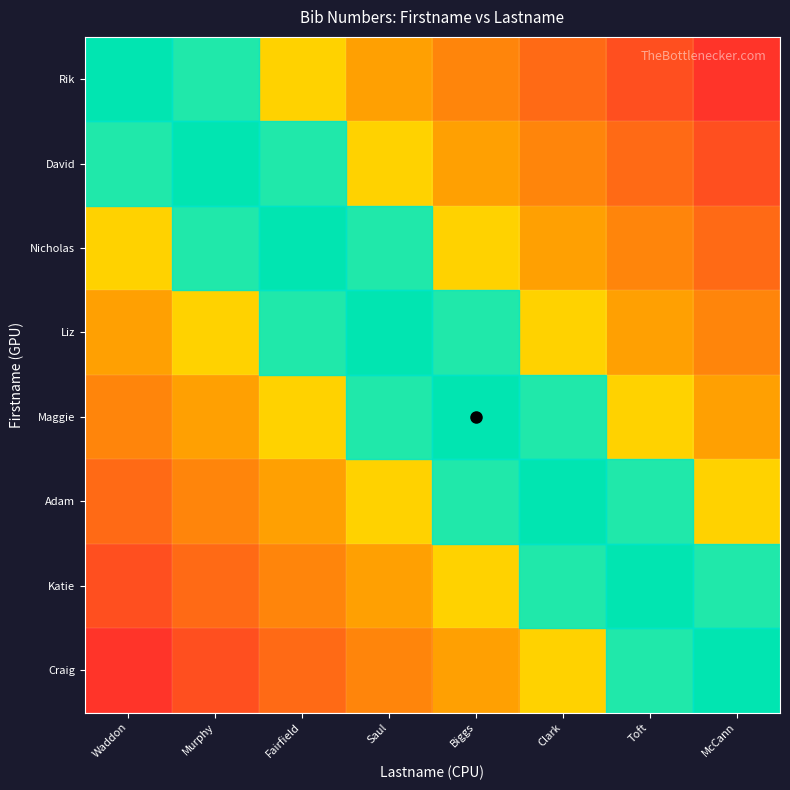

Reading left to right, transcribe all the data shown in this chart.

Rik: Waddon=0.0	Murphy=0.1	Fairfield=0.2	Saul=0.4	Biggs=0.5	Clark=0.6	Toft=0.8	McCann=0.9
David: Waddon=0.1	Murphy=0.0	Fairfield=0.1	Saul=0.2	Biggs=0.4	Clark=0.5	Toft=0.6	McCann=0.8
Nicholas: Waddon=0.2	Murphy=0.1	Fairfield=0.0	Saul=0.1	Biggs=0.2	Clark=0.4	Toft=0.5	McCann=0.6
Liz: Waddon=0.4	Murphy=0.2	Fairfield=0.1	Saul=0.0	Biggs=0.1	Clark=0.2	Toft=0.4	McCann=0.5
Maggie: Waddon=0.5	Murphy=0.4	Fairfield=0.2	Saul=0.1	Biggs=0.0	Clark=0.1	Toft=0.2	McCann=0.4
Adam: Waddon=0.6	Murphy=0.5	Fairfield=0.4	Saul=0.2	Biggs=0.1	Clark=0.0	Toft=0.1	McCann=0.2
Katie: Waddon=0.8	Murphy=0.6	Fairfield=0.5	Saul=0.4	Biggs=0.2	Clark=0.1	Toft=0.0	McCann=0.1
Craig: Waddon=0.9	Murphy=0.8	Fairfield=0.6	Saul=0.5	Biggs=0.4	Clark=0.2	Toft=0.1	McCann=0.0